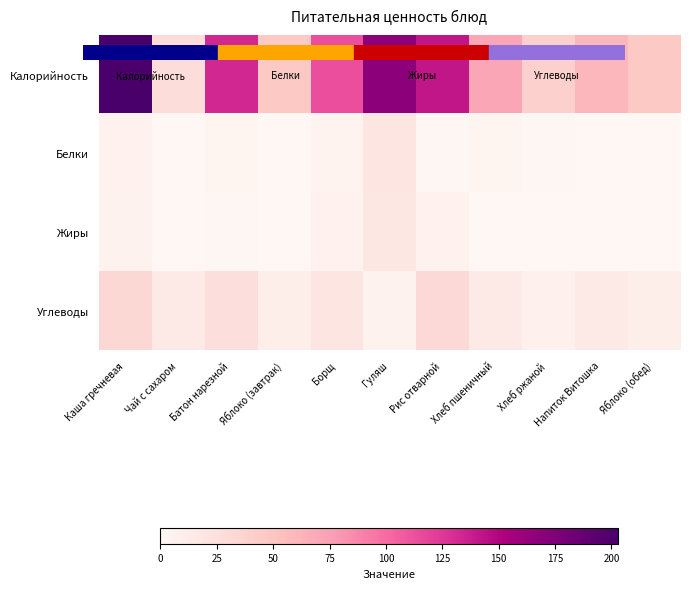

Reading left to right, list all the values displayed in this chart.

Калорийность: Каша гречневая=203.0	Чай с сахаром=28.0	Батон нарезной=132.5	Яблоко (завтрак)=47.1	Борщ=113.8	Гуляш=168.2	Рис отварной=141.6	Хлеб пшеничный=71.1	Хлеб ржаной=40.0	Напиток Витошка=60.0	Яблоко (обед)=47.1
Белки: Каша гречневая=6.2	Чай с сахаром=0.2	Батон нарезной=3.5	Яблоко (завтрак)=0.3	Борщ=4.3	Гуляш=19.7	Рис отварной=1.4	Хлеб пшеничный=2.4	Хлеб ржаной=1.0	Напиток Витошка=0.0	Яблоко (обед)=0.3
Жиры: Каша гречневая=5.3	Чай с сахаром=0.0	Батон нарезной=1.4	Яблоко (завтрак)=0.3	Борщ=6.0	Гуляш=17.9	Рис отварной=6.2	Хлеб пшеничный=0.3	Хлеб ржаной=0.0	Напиток Витошка=0.0	Яблоко (обед)=0.3
Углеводы: Каша гречневая=32.8	Чай с сахаром=14.0	Батон нарезной=25.7	Яблоко (завтрак)=9.8	Борщ=19.6	Гуляш=4.8	Рис отварной=31.1	Хлеб пшеничный=14.6	Хлеб ржаной=7.0	Напиток Витошка=15.8	Яблоко (обед)=9.8